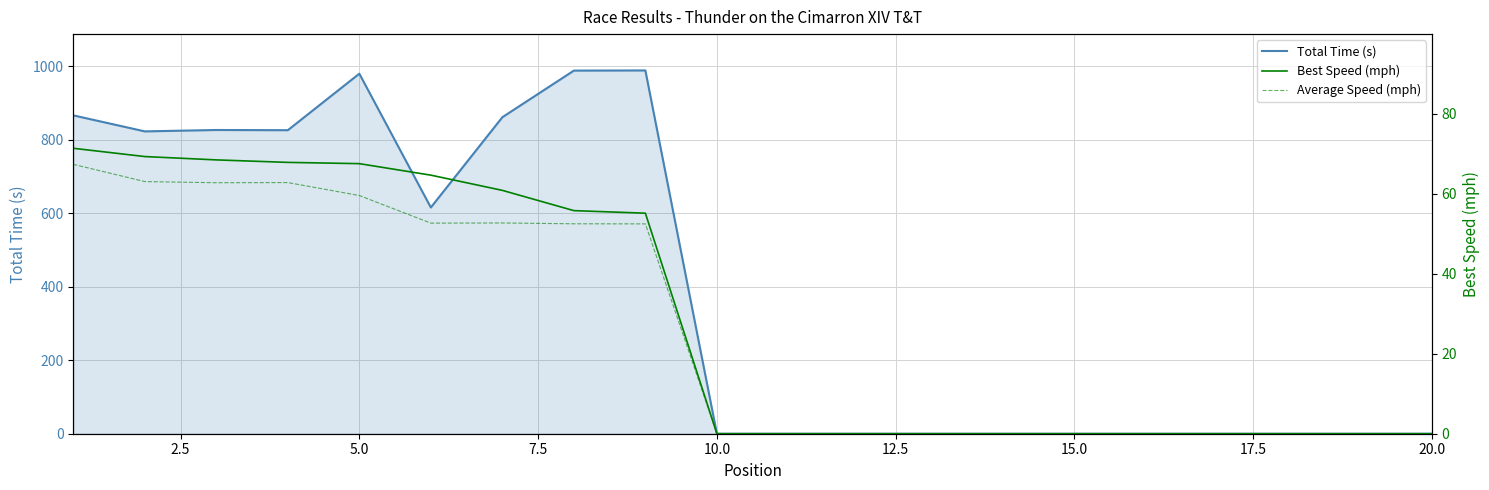

What are all the series names shown in the legend?

Total Time (s), Best Speed (mph), Average Speed (mph)